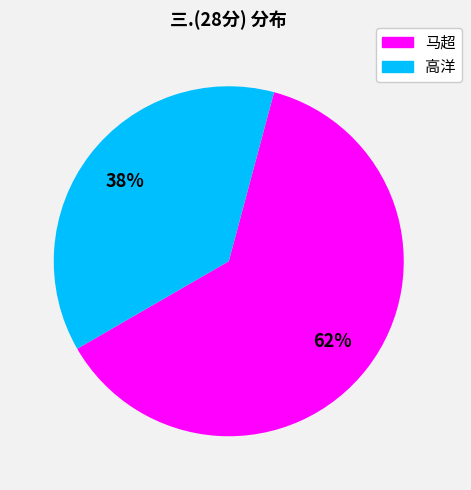

To the nearest percent, what is the average slice percentage?

50%